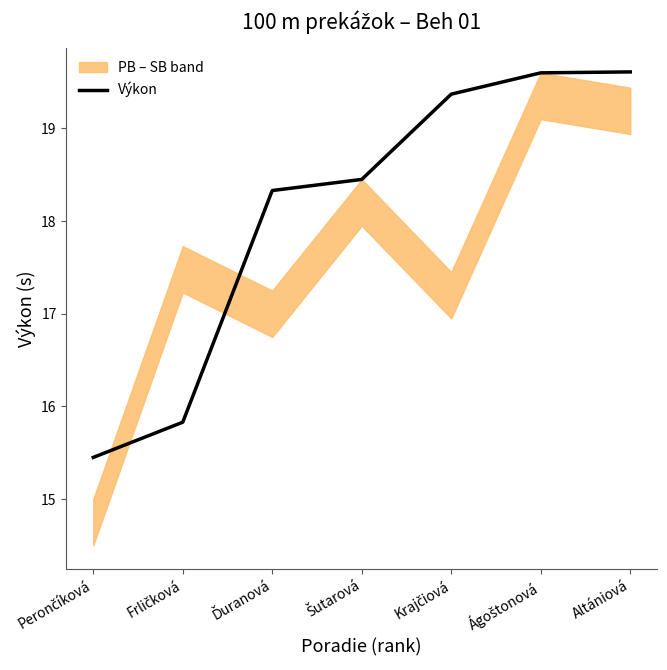

What is the minimum value shown in the chart?

15.4